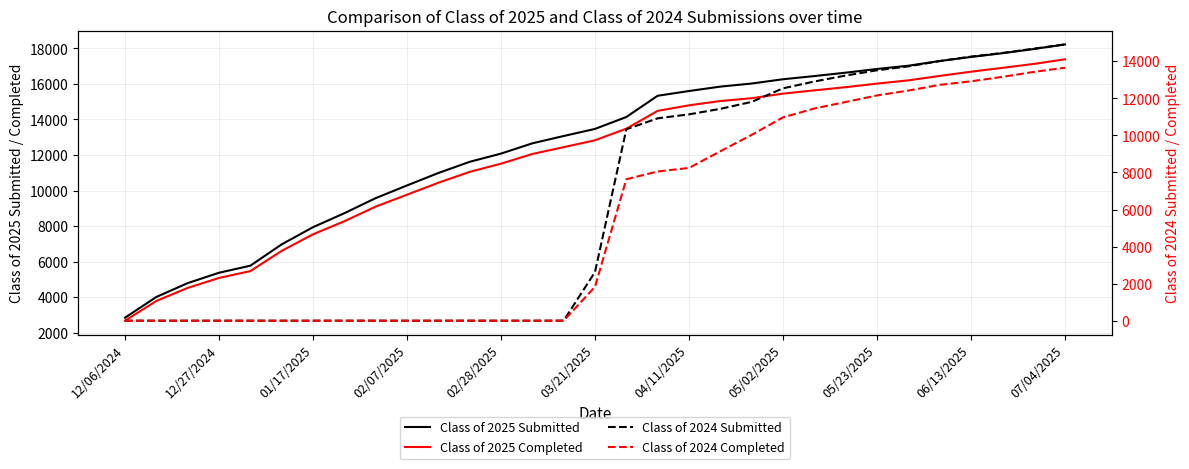

How many data points does each series have?

31